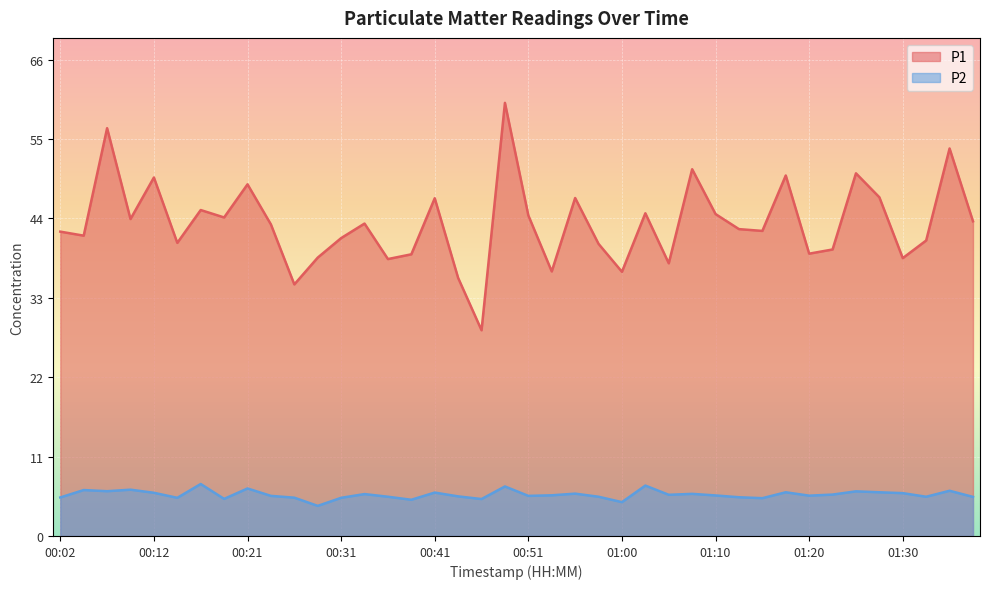

Reading left to right, extract all data points from this chart.

P1: 42.3	41.7	56.6	44.0	49.8	40.7	45.3	44.2	48.9	43.3	35.0	38.7	41.4	43.4	38.5	39.1	46.9	35.9	28.6	60.2	44.5	36.8	47.0	40.6	36.7	44.8	37.9	51.0	44.7	42.6	42.4	50.1	39.2	39.8	50.4	47.0	38.6	41.0	53.8	43.7
P2: 5.3	6.4	6.2	6.4	6.0	5.3	7.2	5.2	6.6	5.6	5.3	4.2	5.3	5.8	5.5	5.0	6.0	5.5	5.1	6.9	5.6	5.7	5.9	5.5	4.7	7.0	5.7	5.8	5.6	5.4	5.2	6.1	5.6	5.8	6.2	6.1	6.0	5.5	6.3	5.4